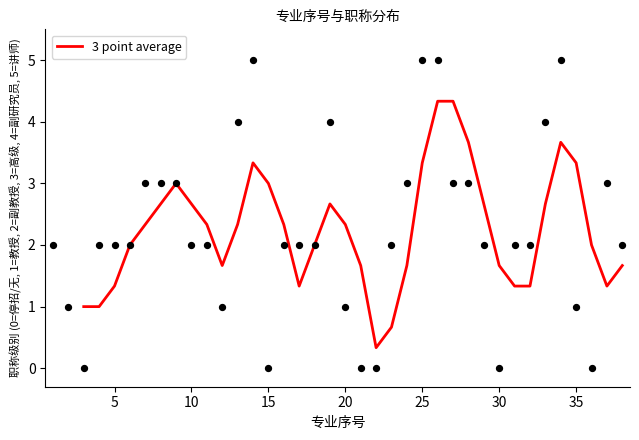

True or false: 3 point average has a value of 1.7 at 30.

True